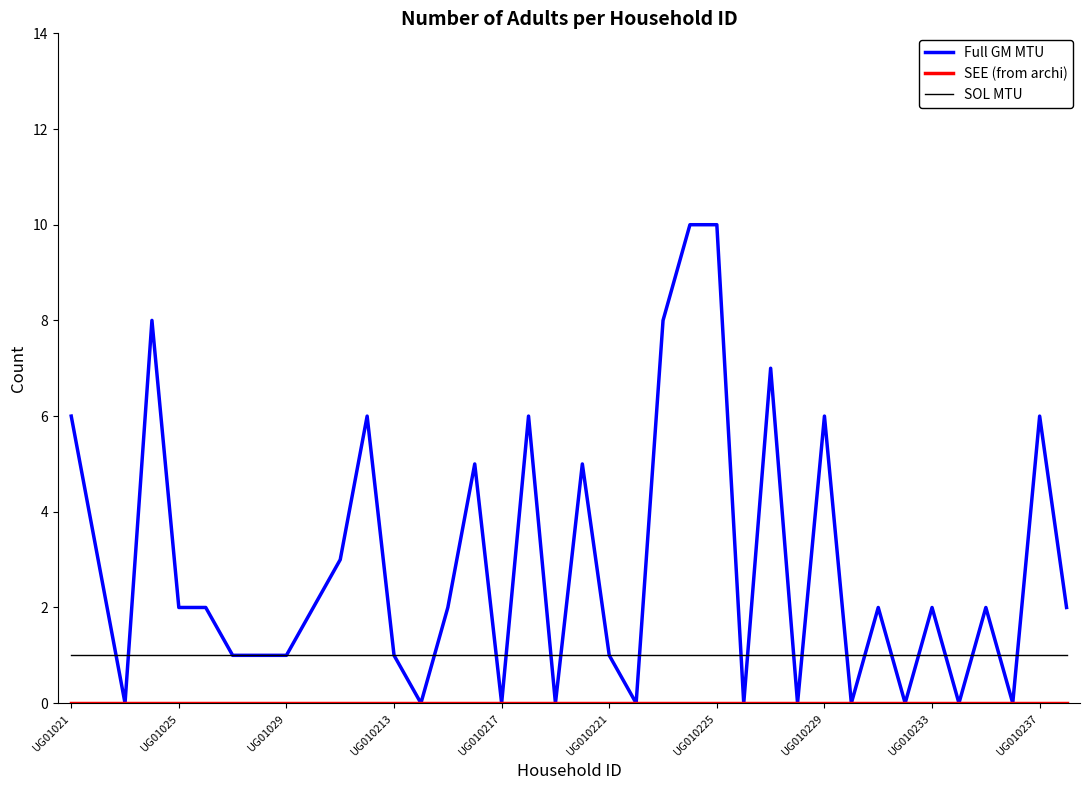

Which series has the widest spread of values?

Full GM MTU